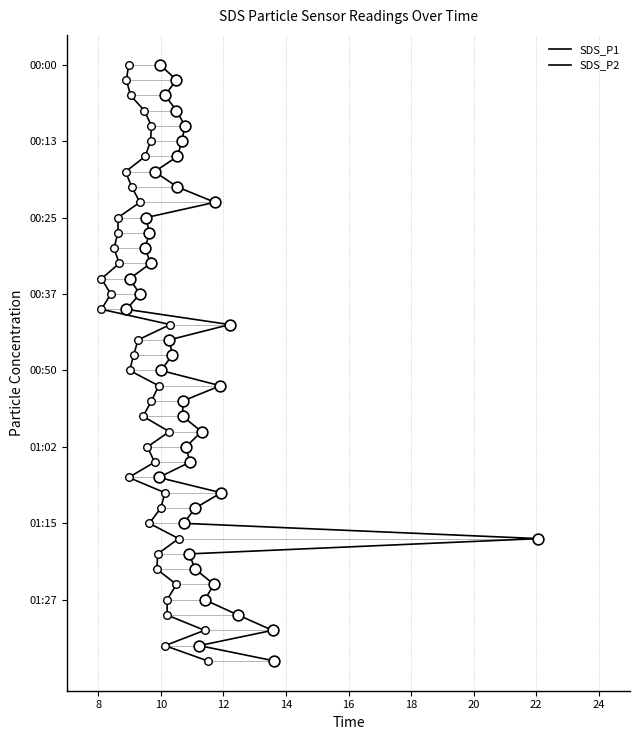

Which series has the largest total across all categories?

SDS_P1